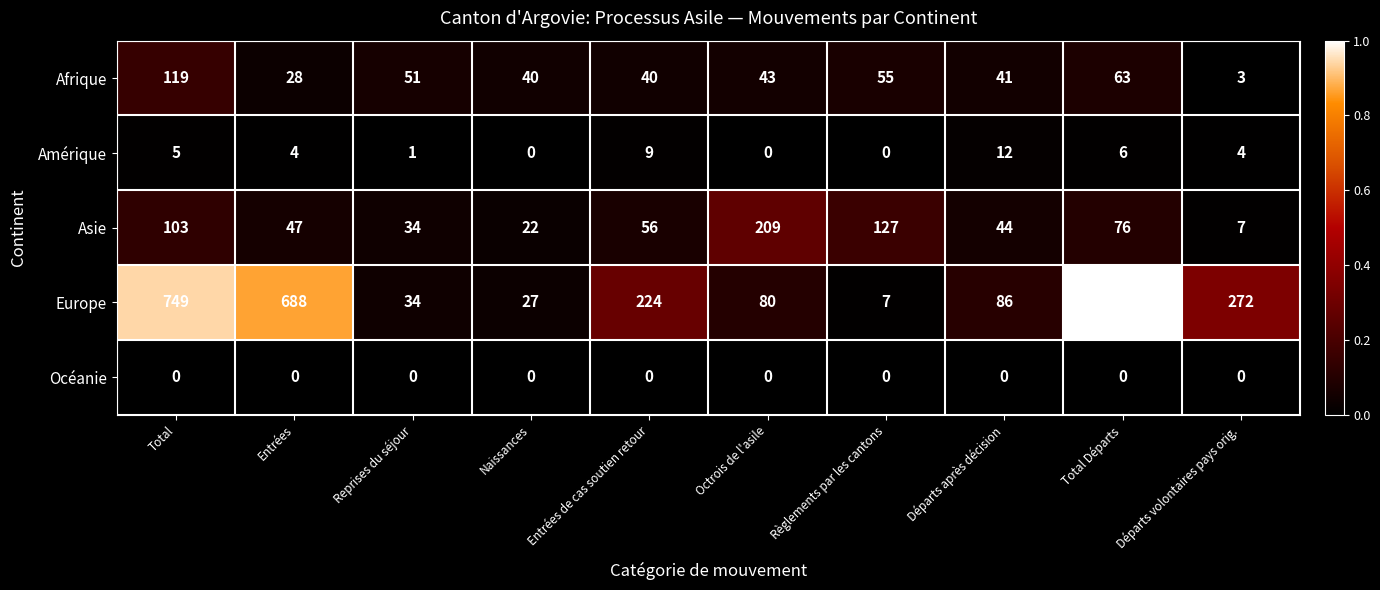

Rank the series at Départs volontaires pays orig. from highest to lowest value.

Europe, Asie, Amérique, Afrique, Océanie